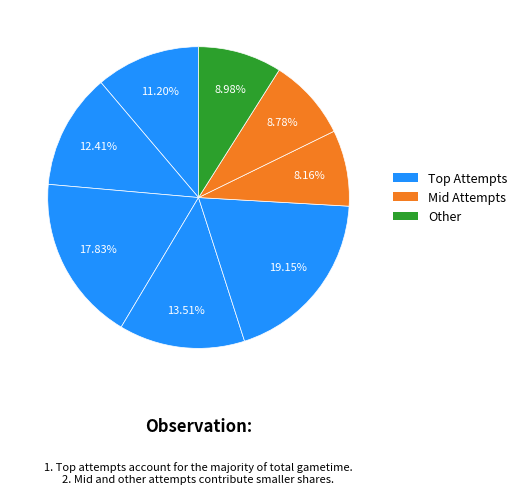

Count the number of slices in the pie.

8